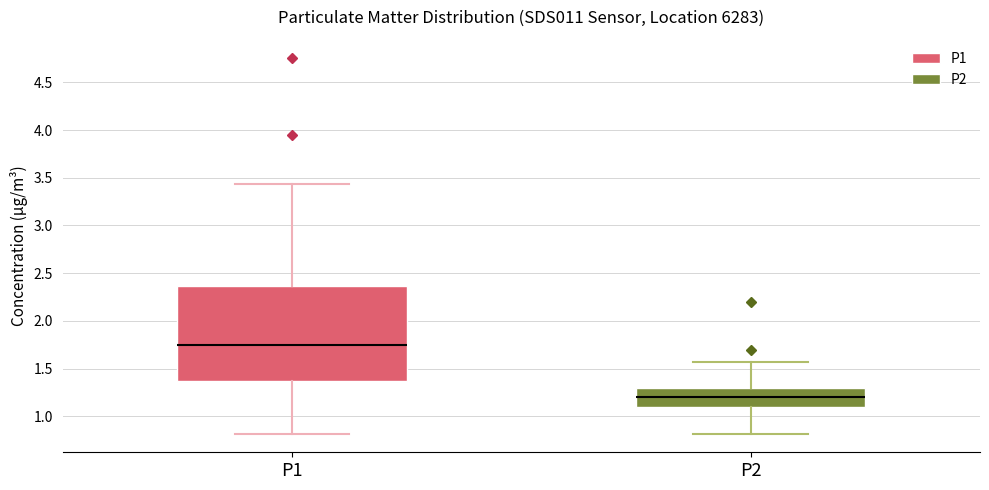

Where is the lower edge of the box for P2 on the y-axis? The values are not printed on the chart, so give them approximately, as read against the axis.

1.10